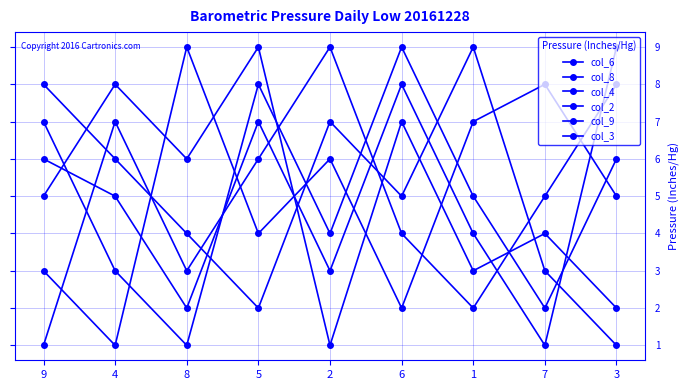

Is this an area chart (filled region under the line)?

No